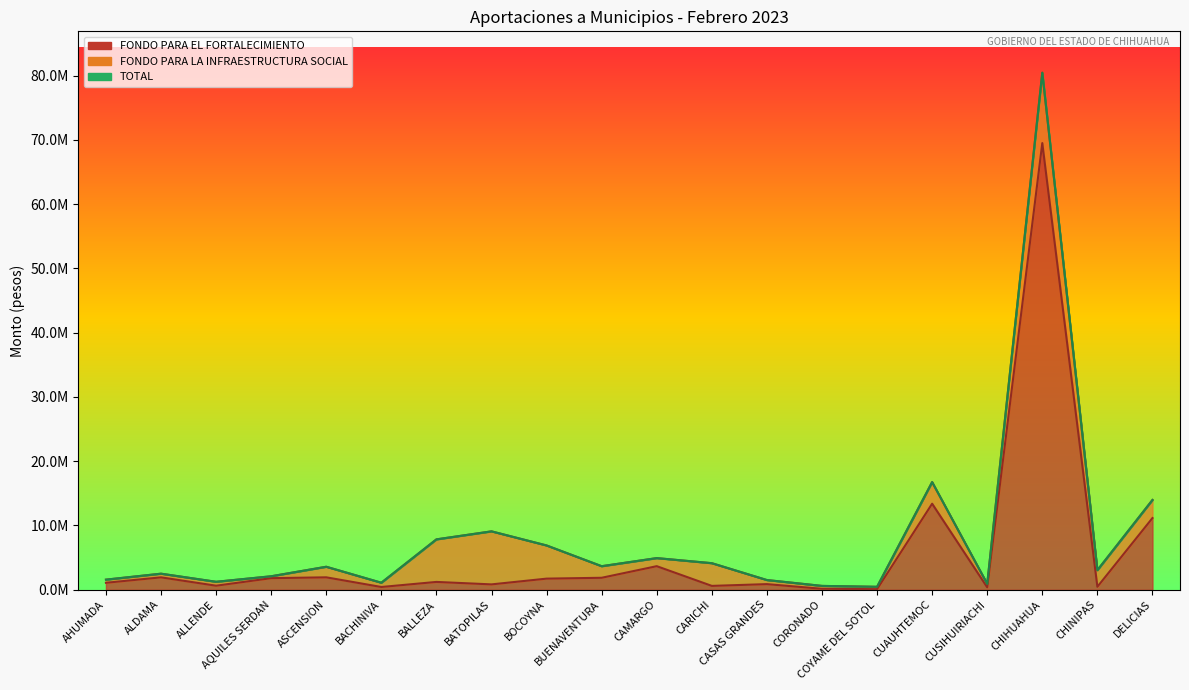

True or false: FONDO PARA EL FORTALECIMIENTO has a value of 1863924.0 at BUENAVENTURA.

True